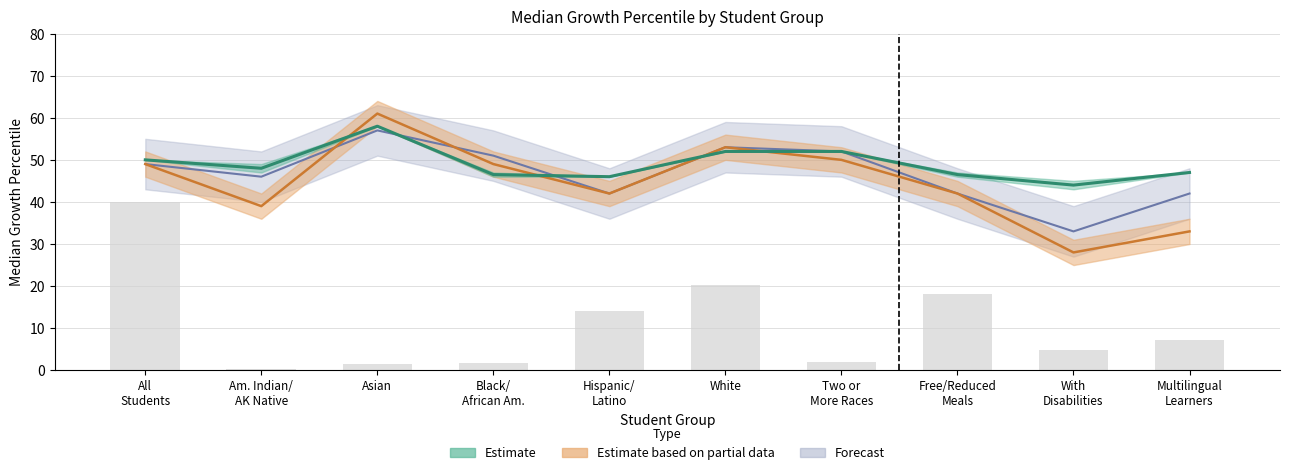

The SAT EBR MGP series shows 42.0 at Multilingual Learners. True or false?

True